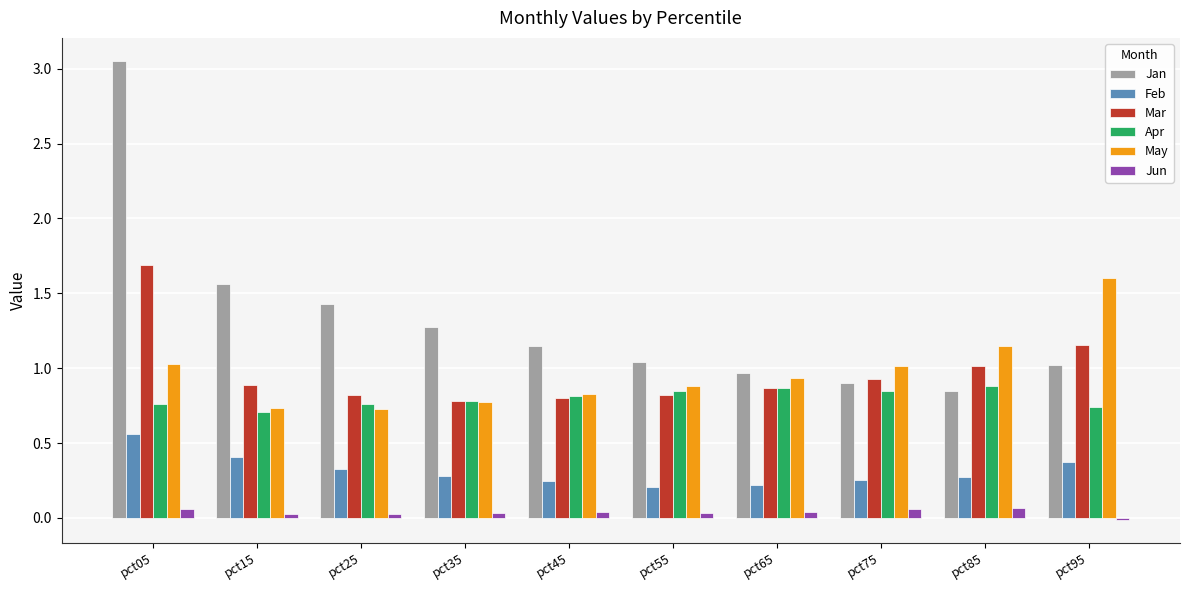

Is the value of Jun at pct25 greater than the value of Apr at pct35?

No